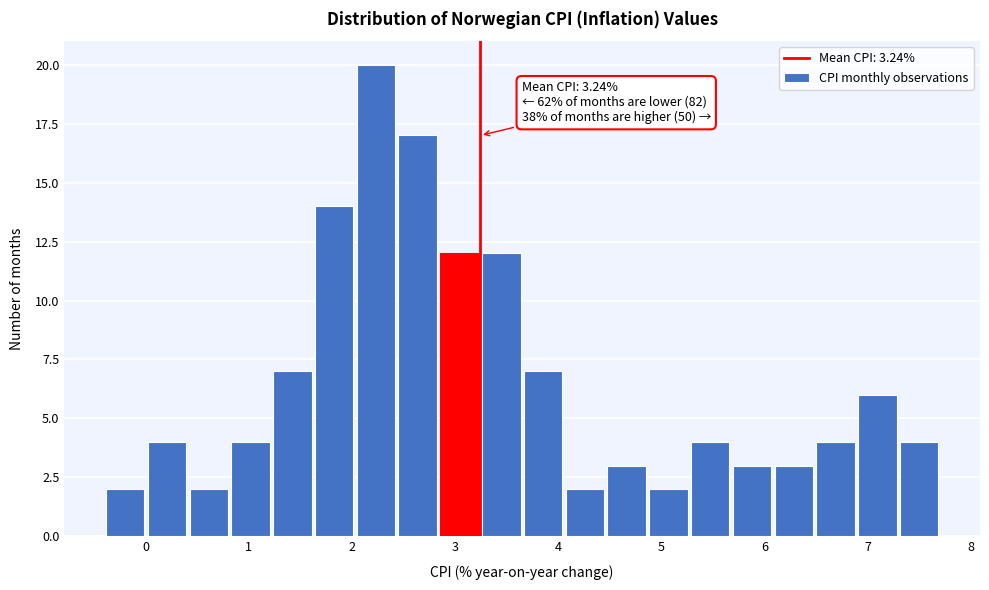

Which range on the x-axis has the tallest bar?

2.0 to 2.4